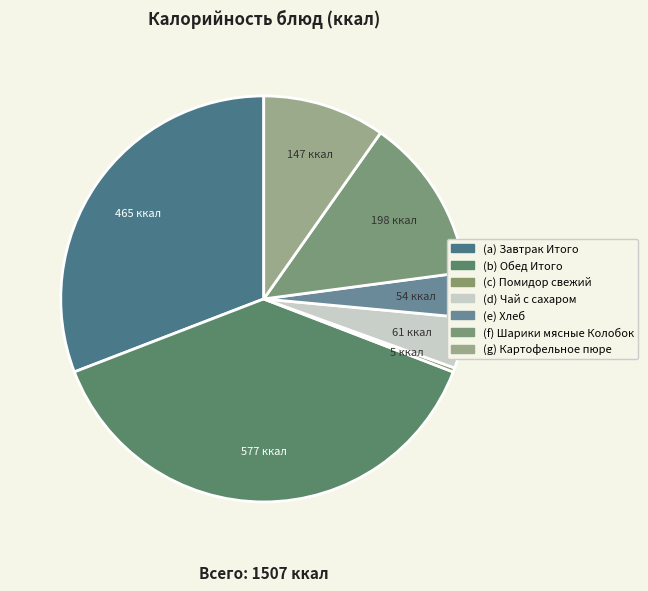

Is there any slice that represents more than half of the pie?

No